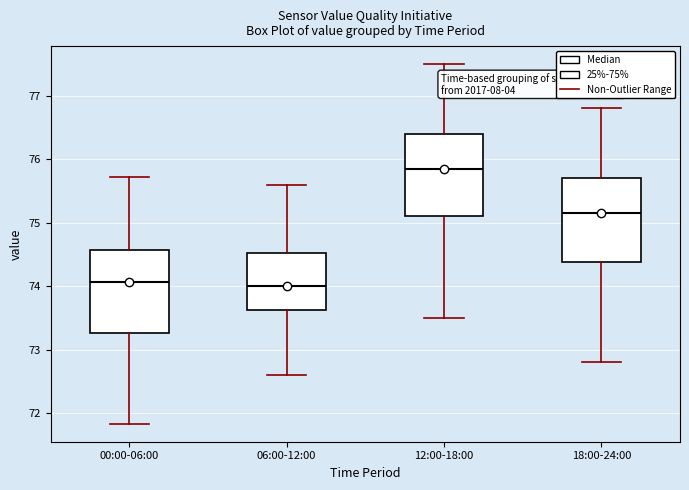

Which box has the highest median line?

12:00-18:00